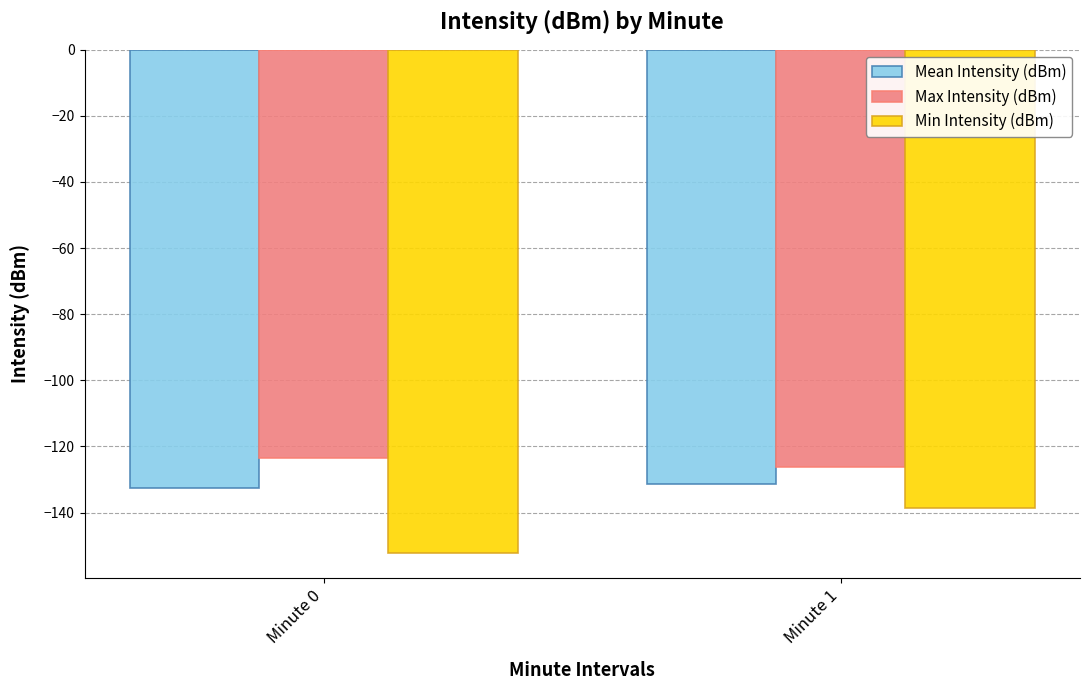

Is the value of Max Intensity (dBm) at Minute 1 greater than the value of Mean Intensity (dBm) at Minute 1?

Yes